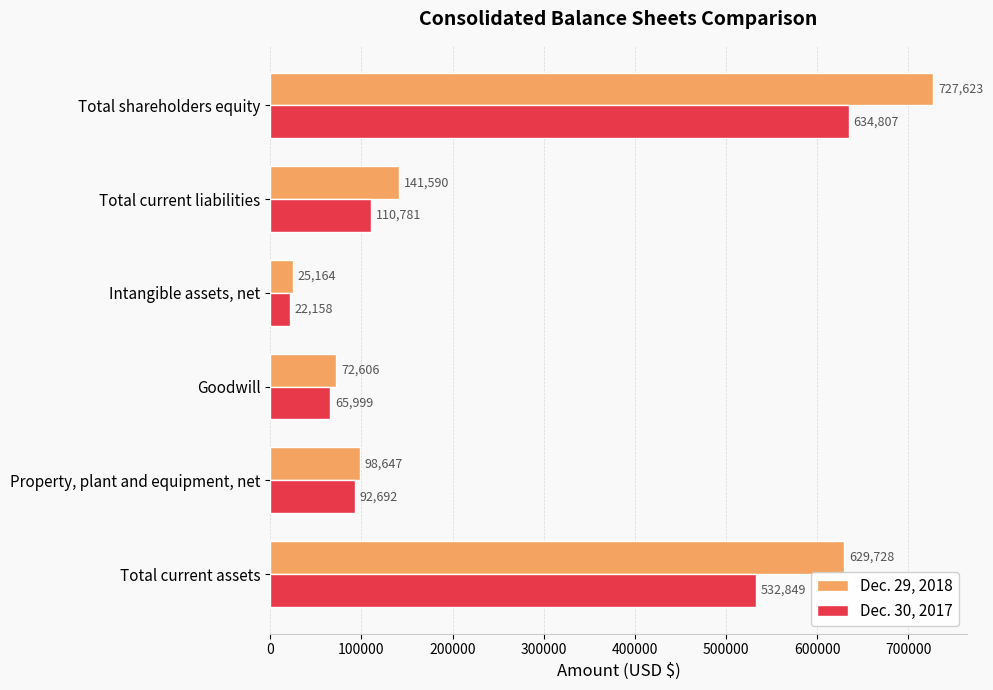

List the series in order of their peak value, highest first.

Dec. 29, 2018, Dec. 30, 2017